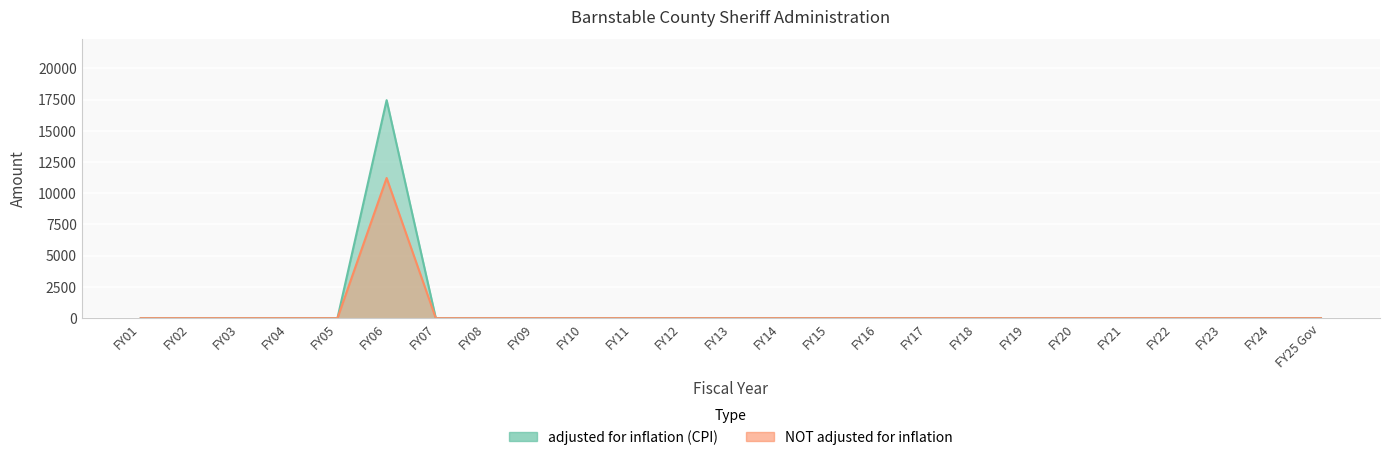

Where is NOT adjusted for inflation nearest to the value 5611?

FY01